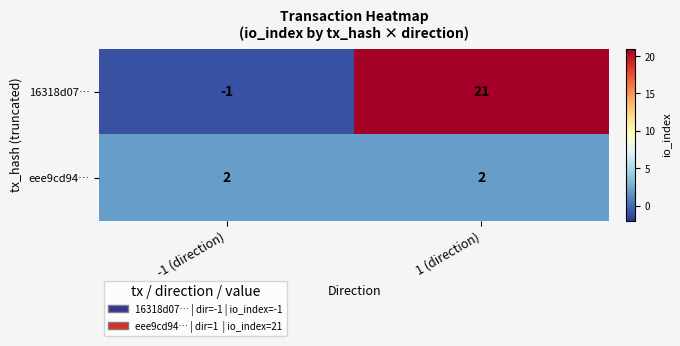

Reading left to right, extract all data points from this chart.

16318d07…: -1 (direction)=-1	1 (direction)=21
eee9cd94…: -1 (direction)=2	1 (direction)=2